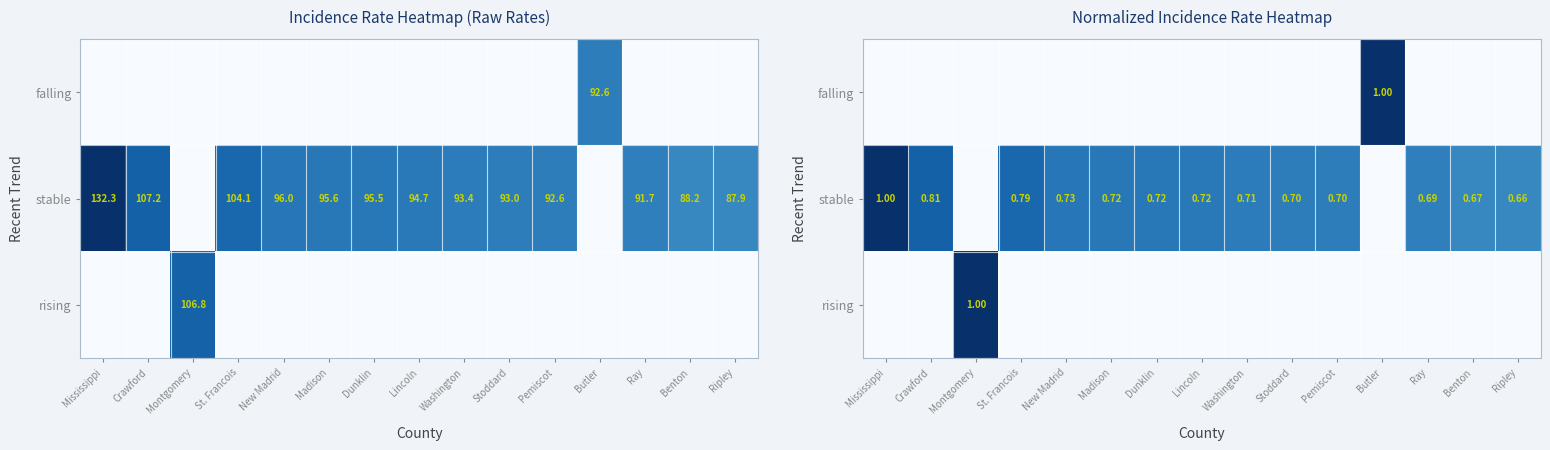

Which series has the largest range (max minus min)?

falling